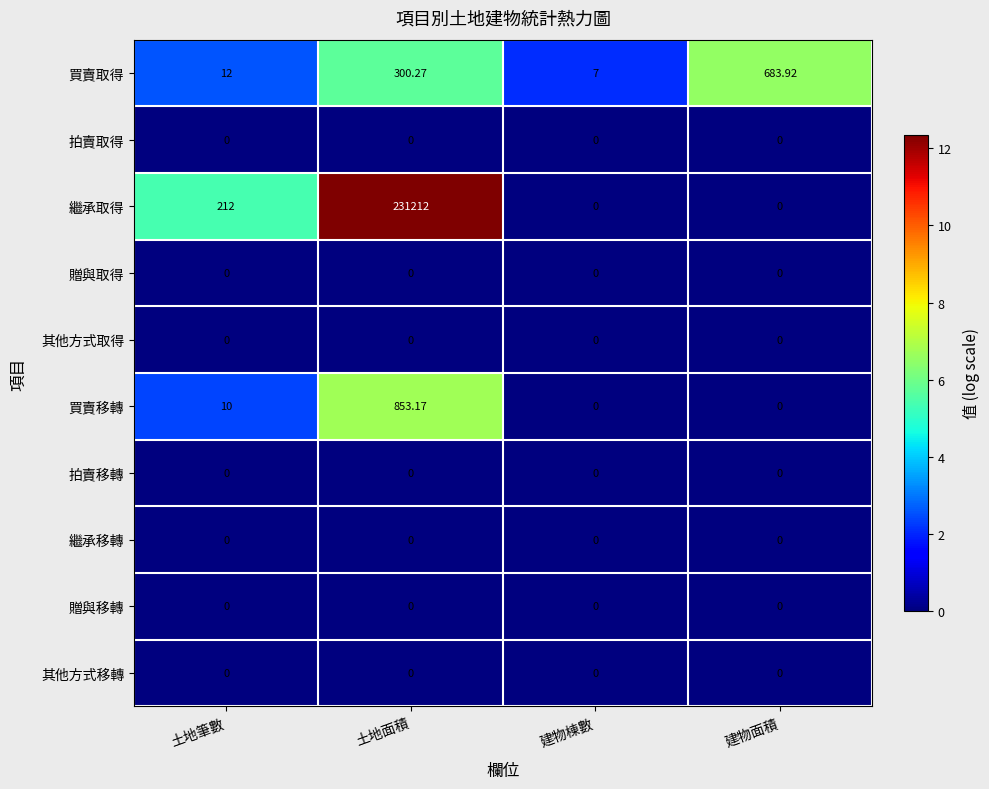

At how many categories does at least one series exceed 3?

4